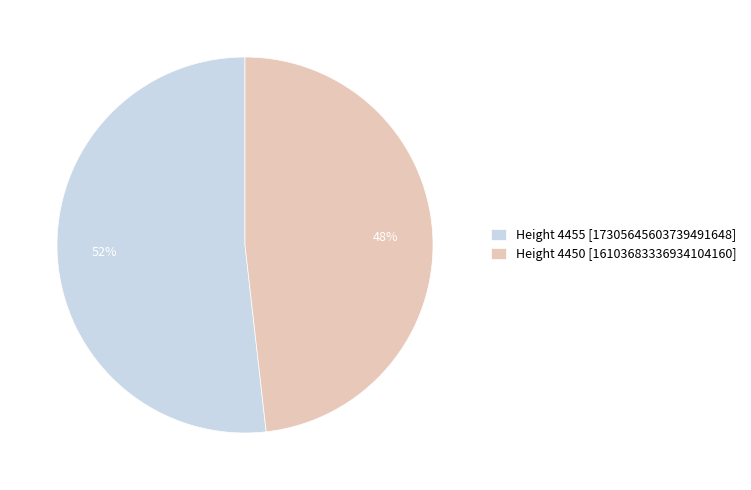

The Height 4455 [17305645603739491648] slice represents 52% of the pie. True or false?

True